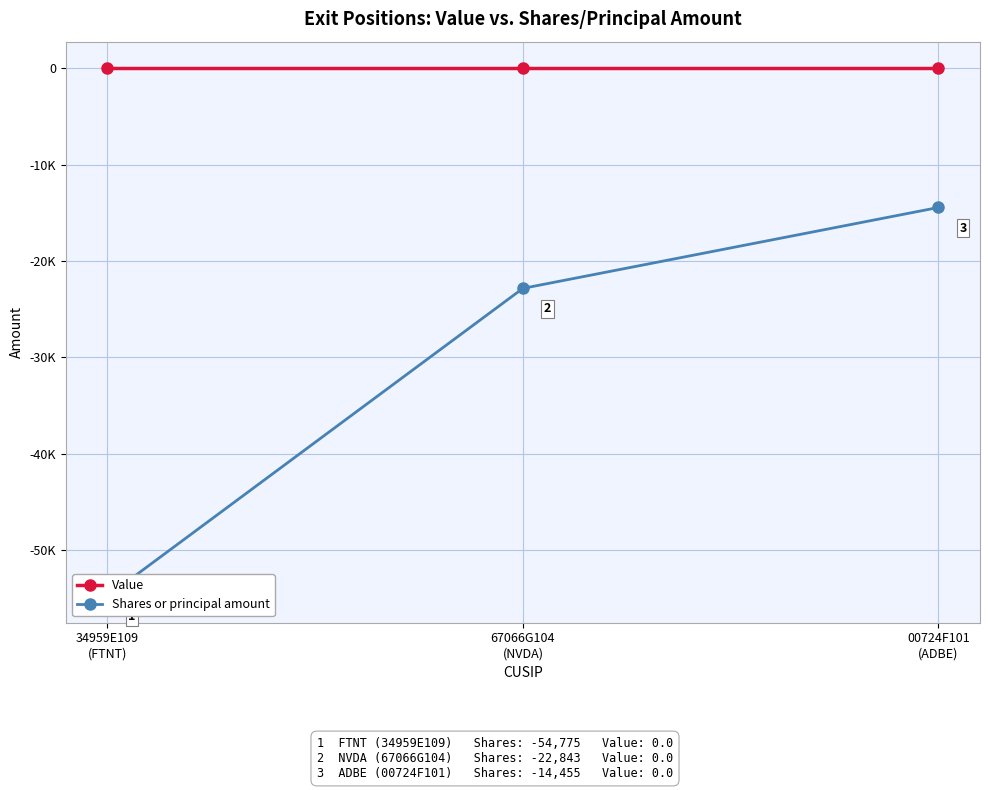

How many lines are shown in the chart?

2